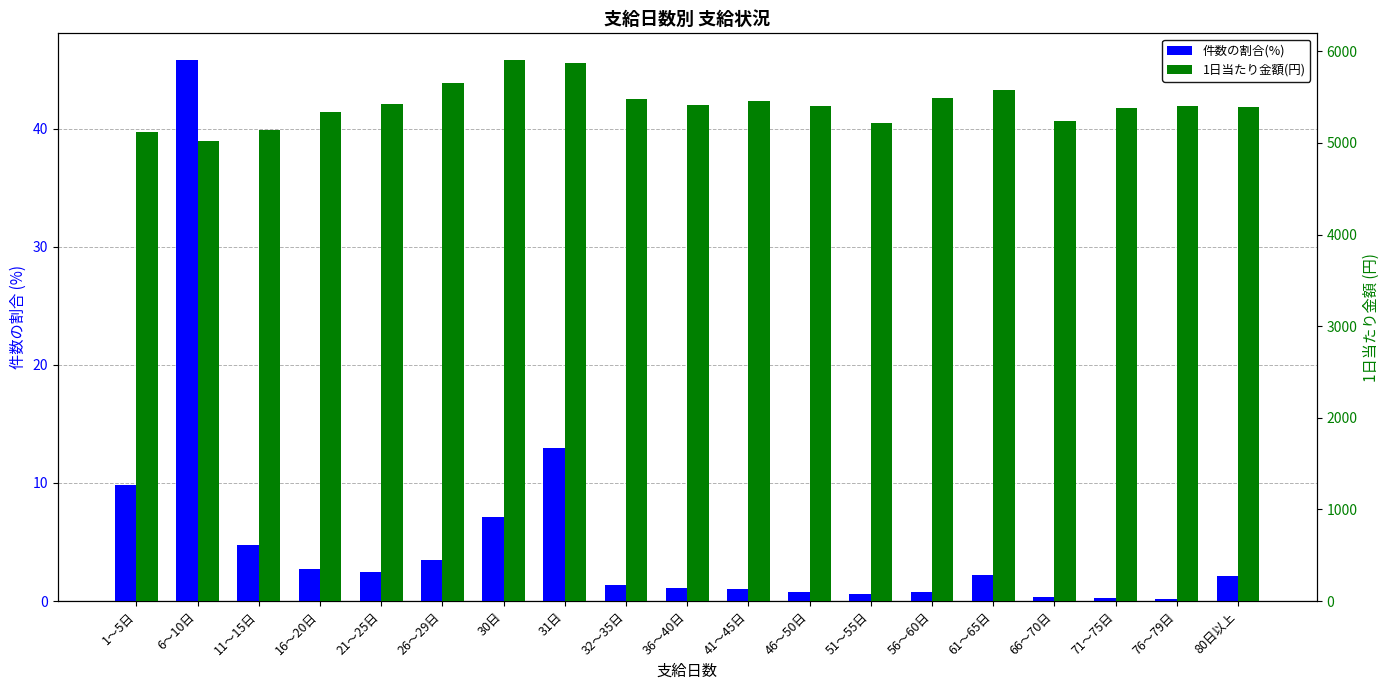

What is the difference between the maximum and minimum values in the 件数の割合(%) series?

45.6